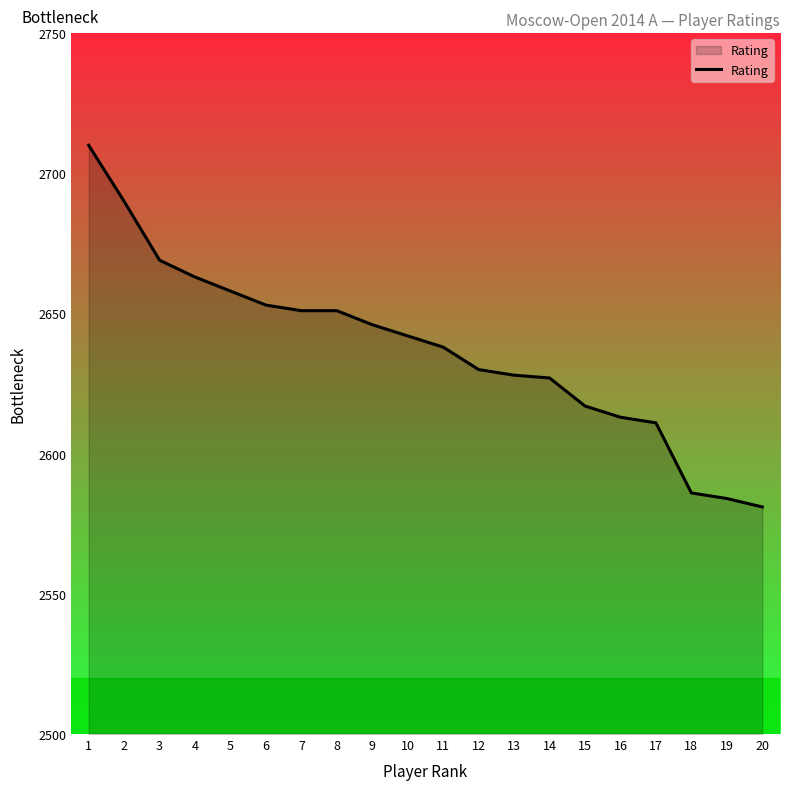

Reading right to left, transcribe all the data shown in this chart.

20=2581	19=2584	18=2586	17=2611	16=2613	15=2617	14=2627	13=2628	12=2630	11=2638	10=2642	9=2646	8=2651	7=2651	6=2653	5=2658	4=2663	3=2669	2=2690	1=2710